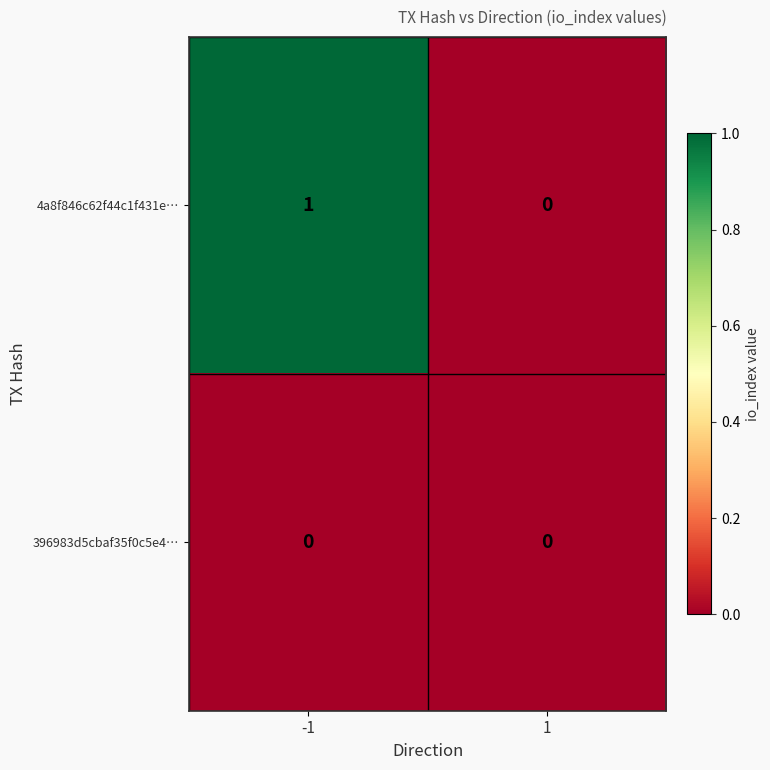

Which series has the largest total across all categories?

4a8f846c62f44c1f431e…